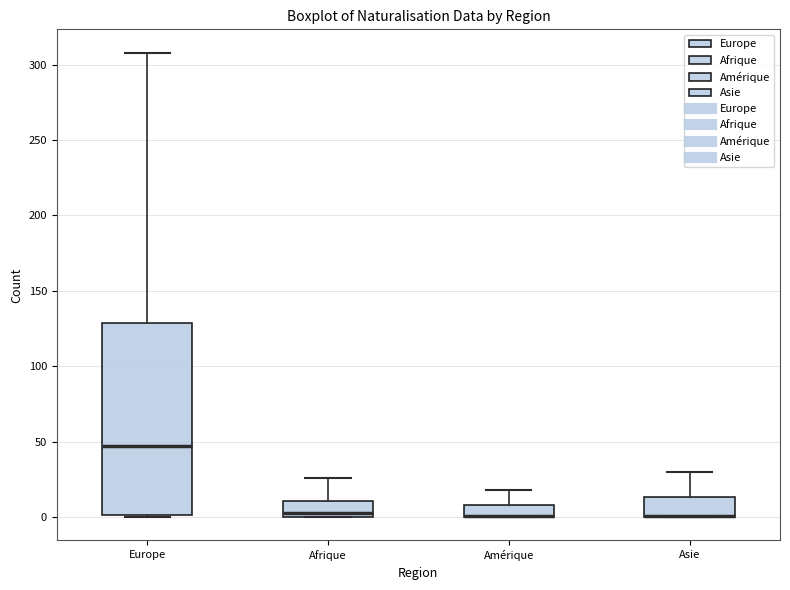

Which box is the tallest, from its lower edge to its upper edge?

Europe